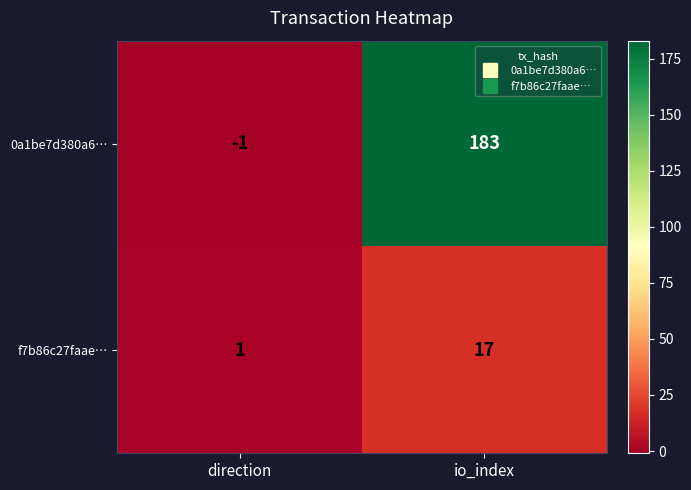

At which label does 0a1be7d380a6… reach its minimum?

direction